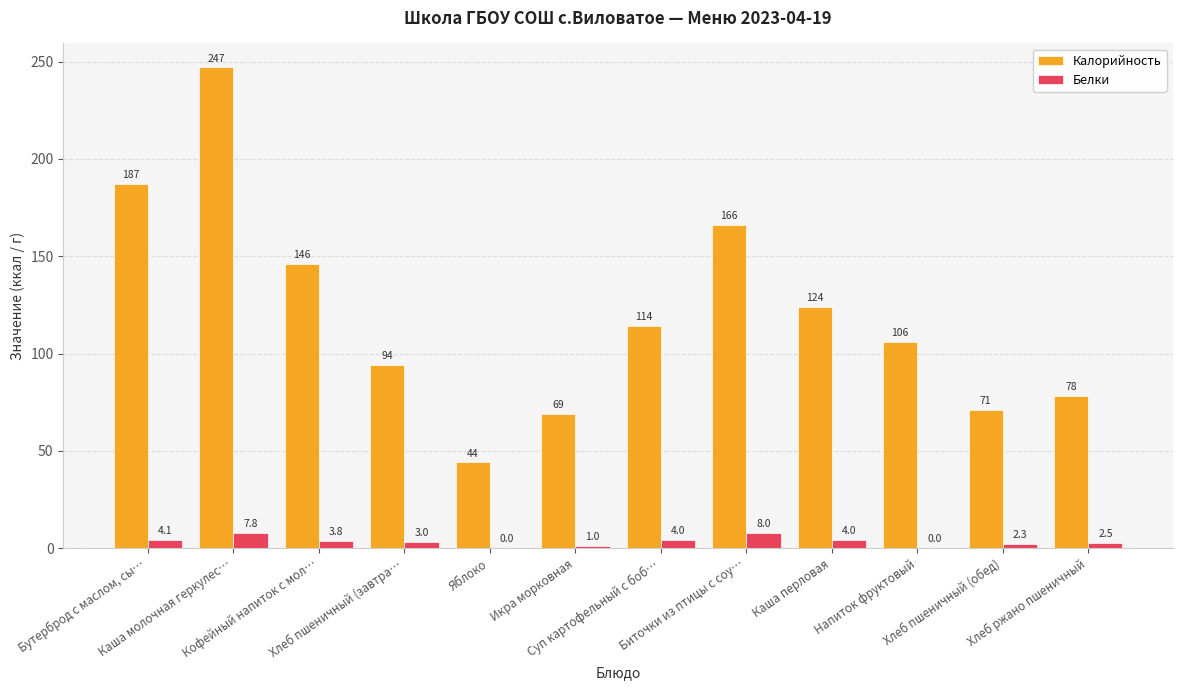

What is the sum of all Калорийность values?

1446.0